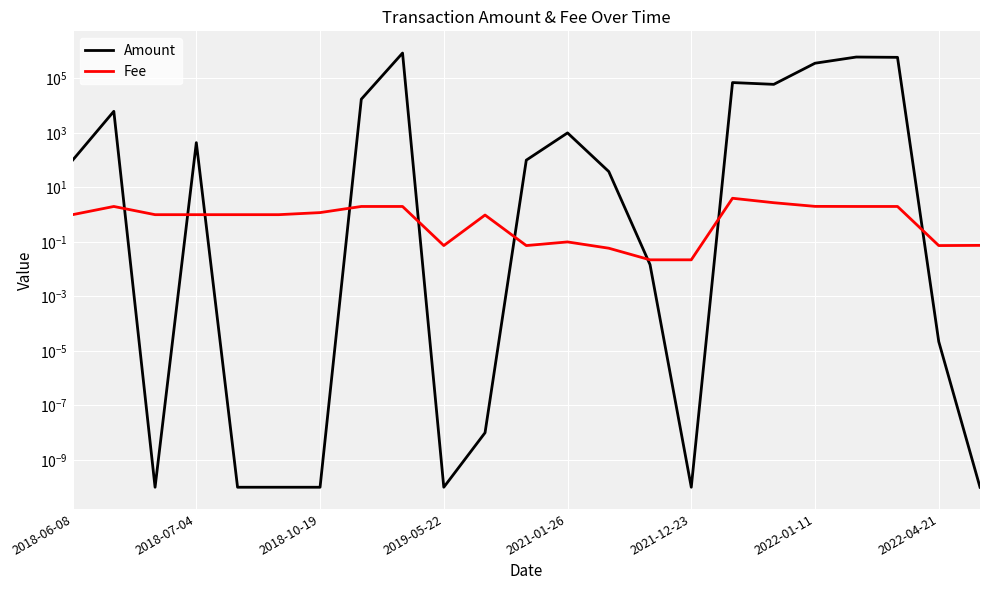

What position from the right is 2021-12-23?

8